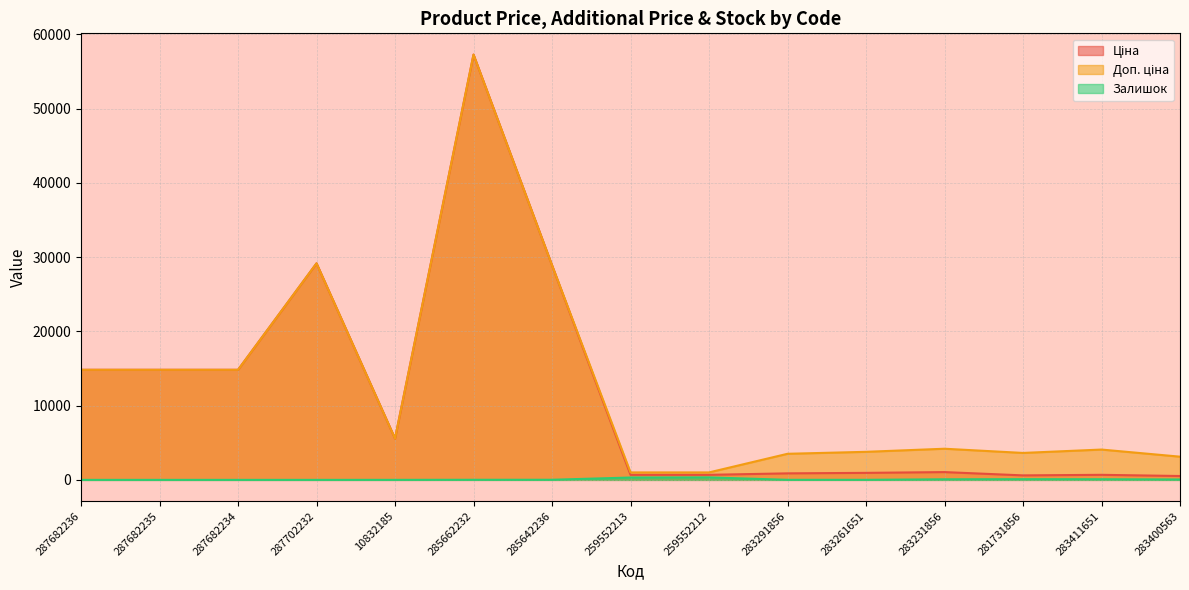

The value of Залишок at 283261651 is 9.0. True or false?

True